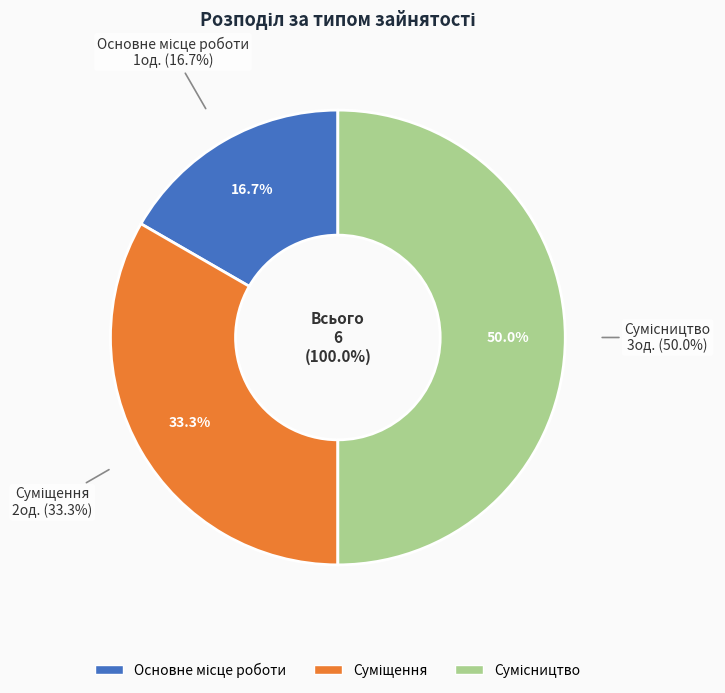

Rank the categories by value from lowest to highest.

Основне місце роботи, Суміщення, Сумісництво